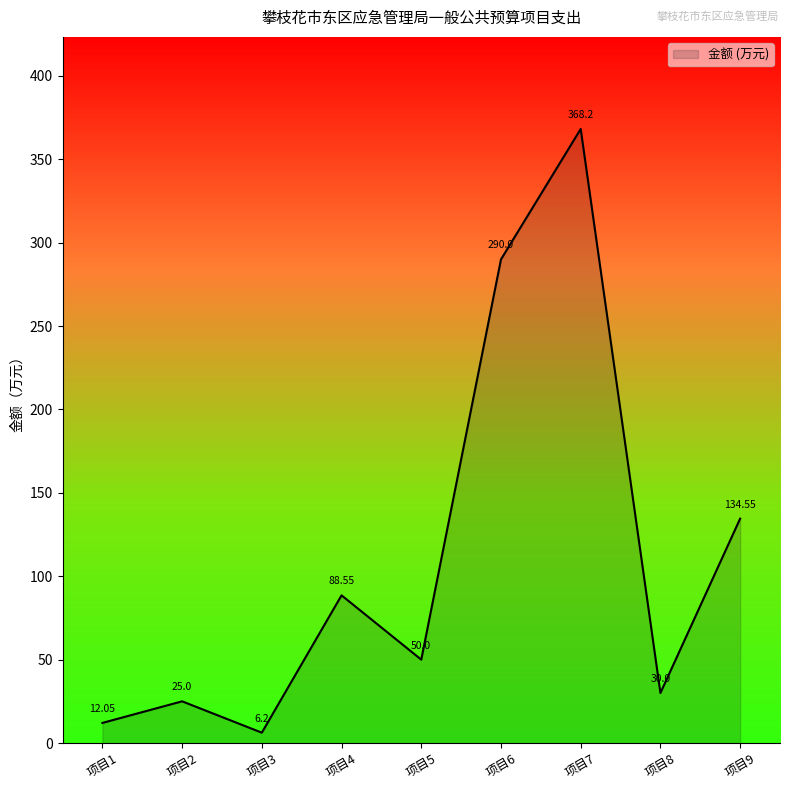

Between 项目9 and 项目7, which is larger?

项目7